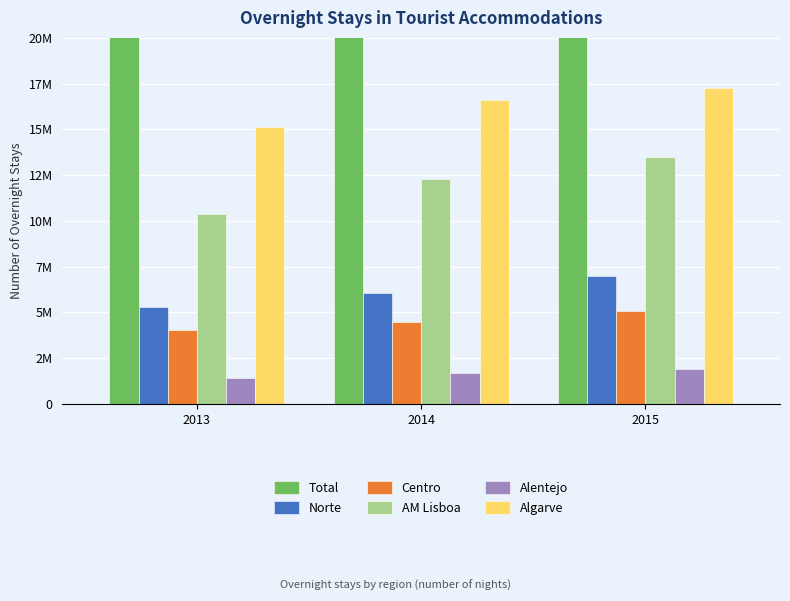

What is the maximum value for Algarve?

17256396